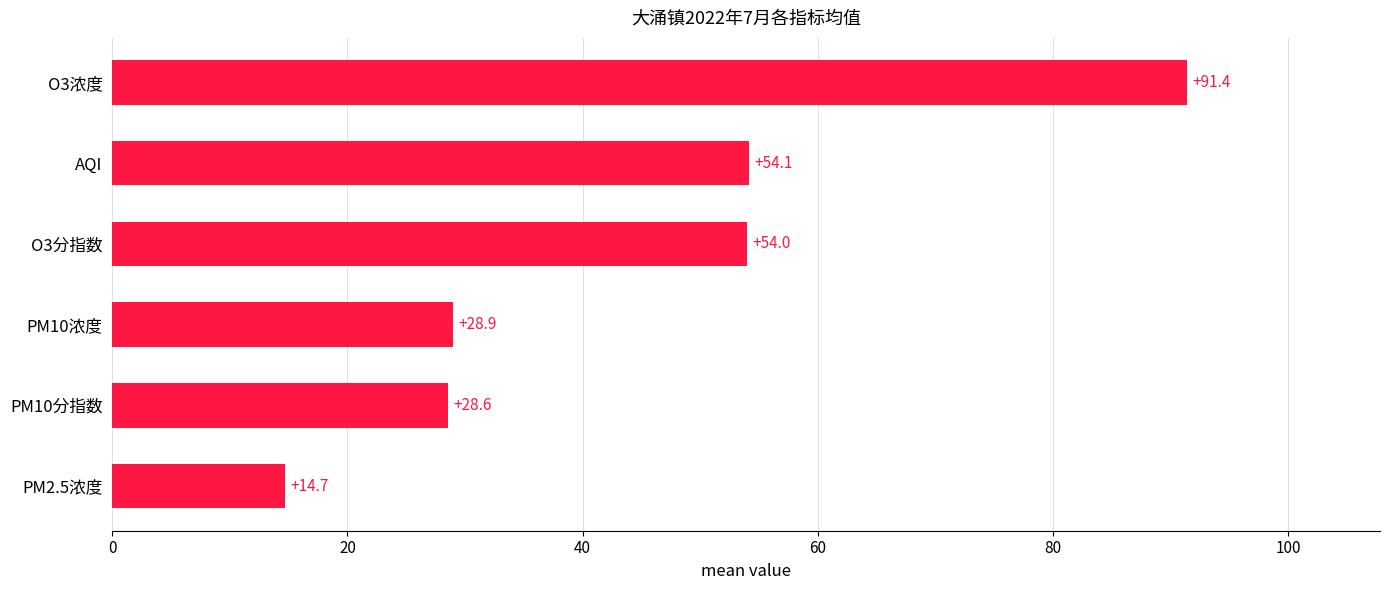

Rank the categories by value from lowest to highest.

PM2.5浓度, PM10分指数, PM10浓度, O3分指数, AQI, O3浓度